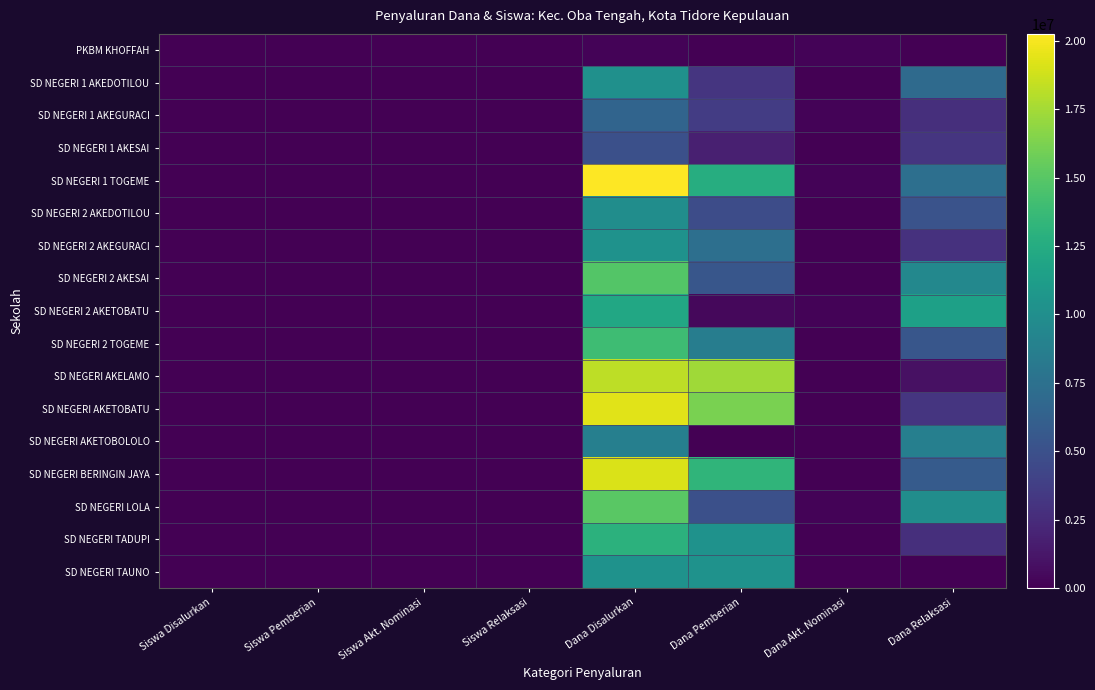

Which series changed the most between Dana Pemberian and Dana Relaksasi?

SD NEGERI AKELAMO